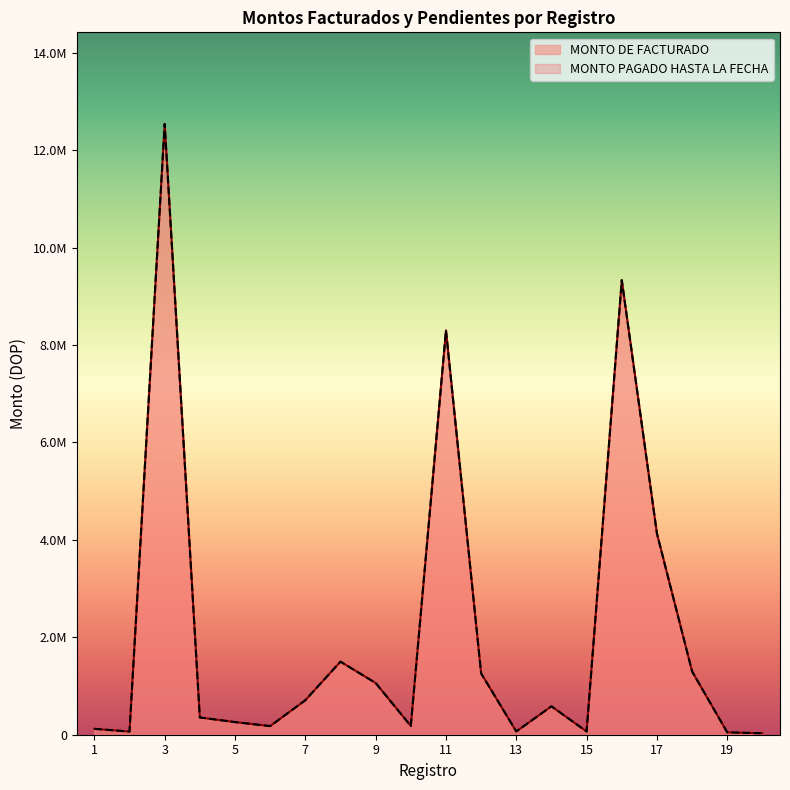

Rank the series by their maximum value, from highest to lowest.

MONTO PAGADO HASTA LA FECHA, MONTO DE FACTURADO